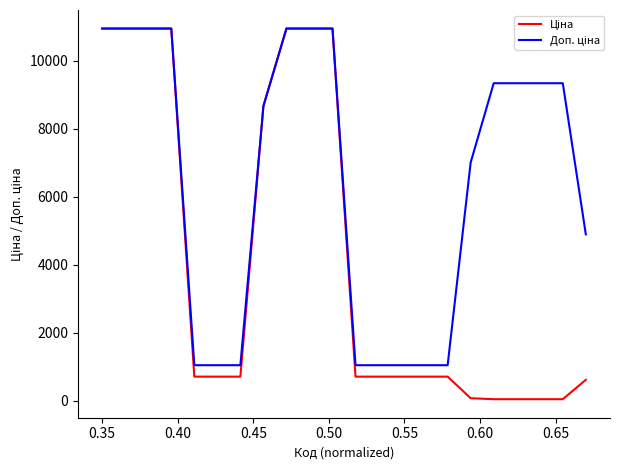

Which series has the largest total across all categories?

Доп. ціна